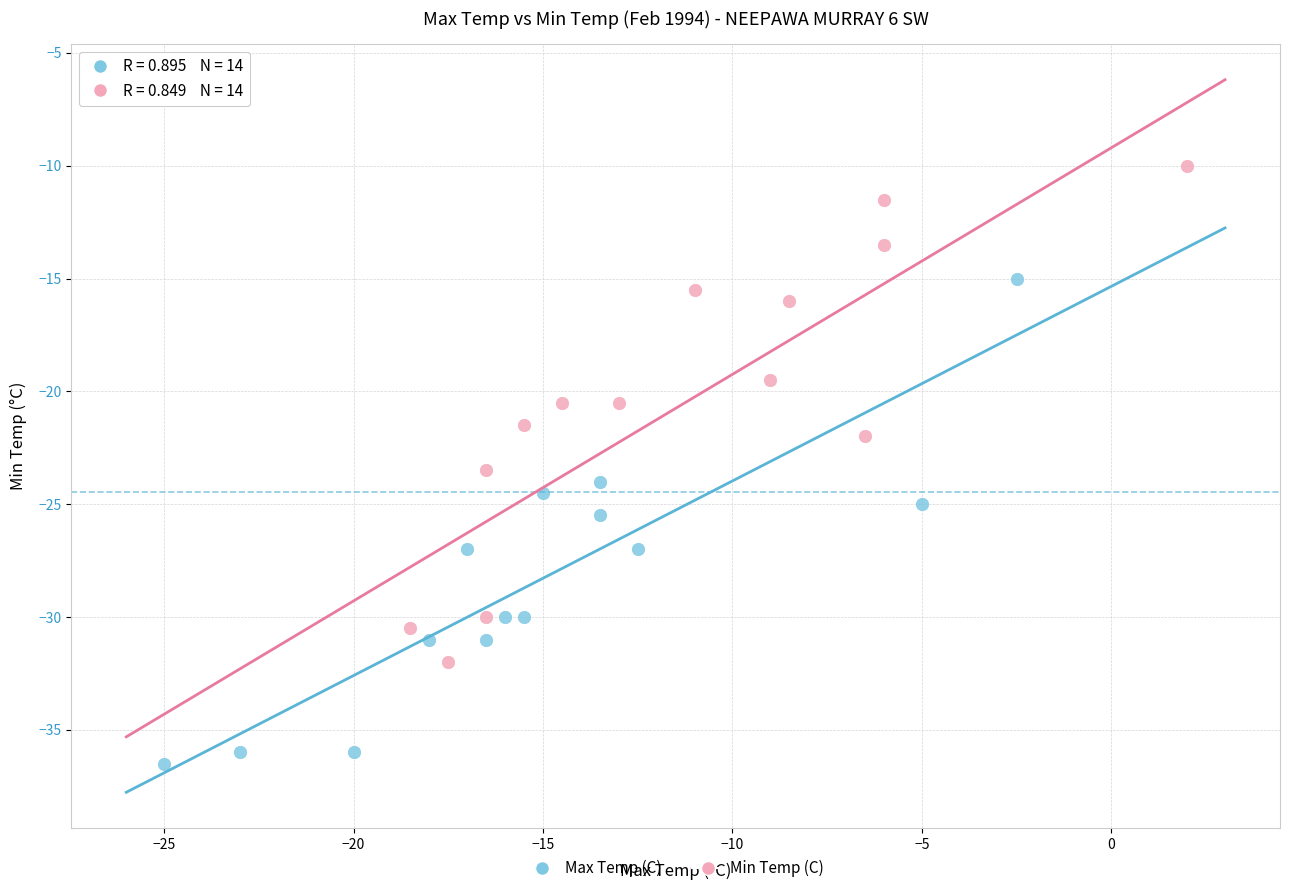

Which series contains the lowest Y value?

Max Temp (C)